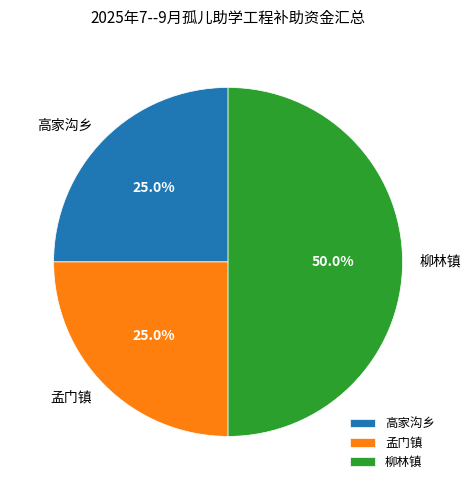

What is the largest slice in the pie chart?

柳林镇